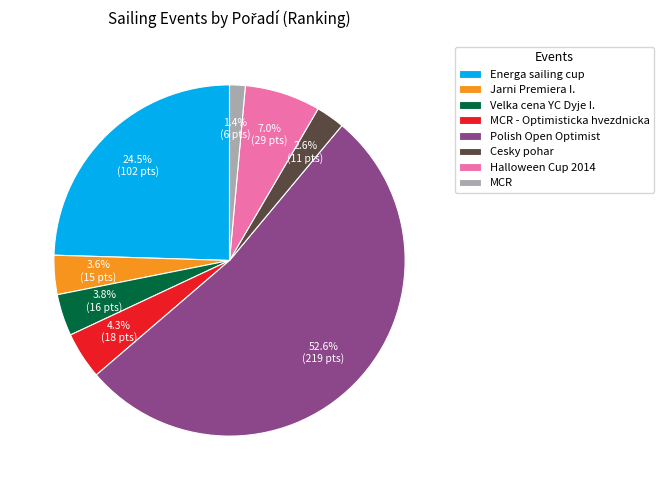

What is the ratio of the value at Velka cena YC Dyje I. to the value at Cesky pohar?

1.5